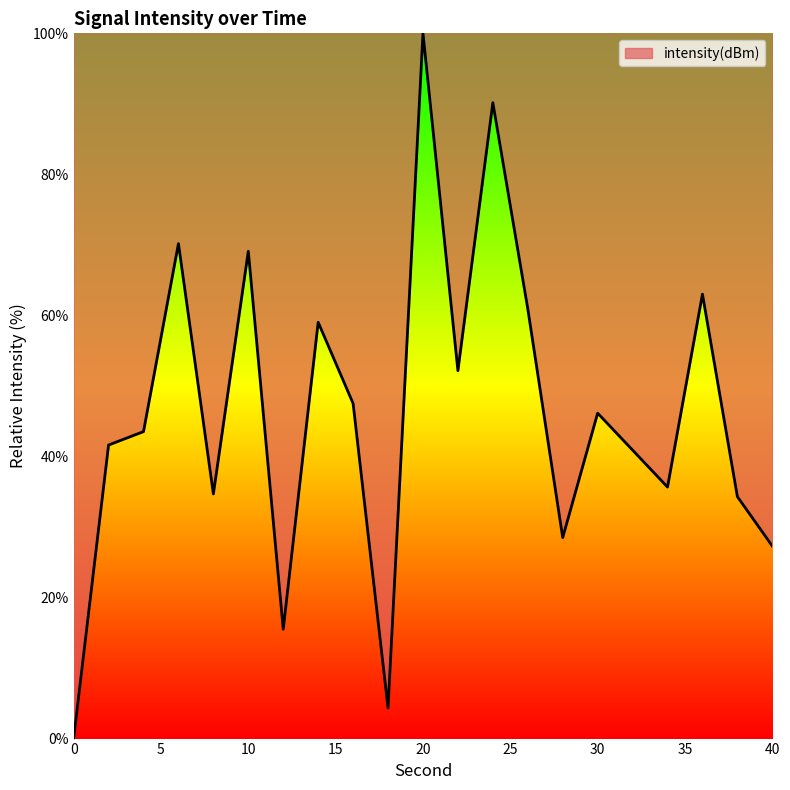

What is the maximum value shown in the chart?

100.0